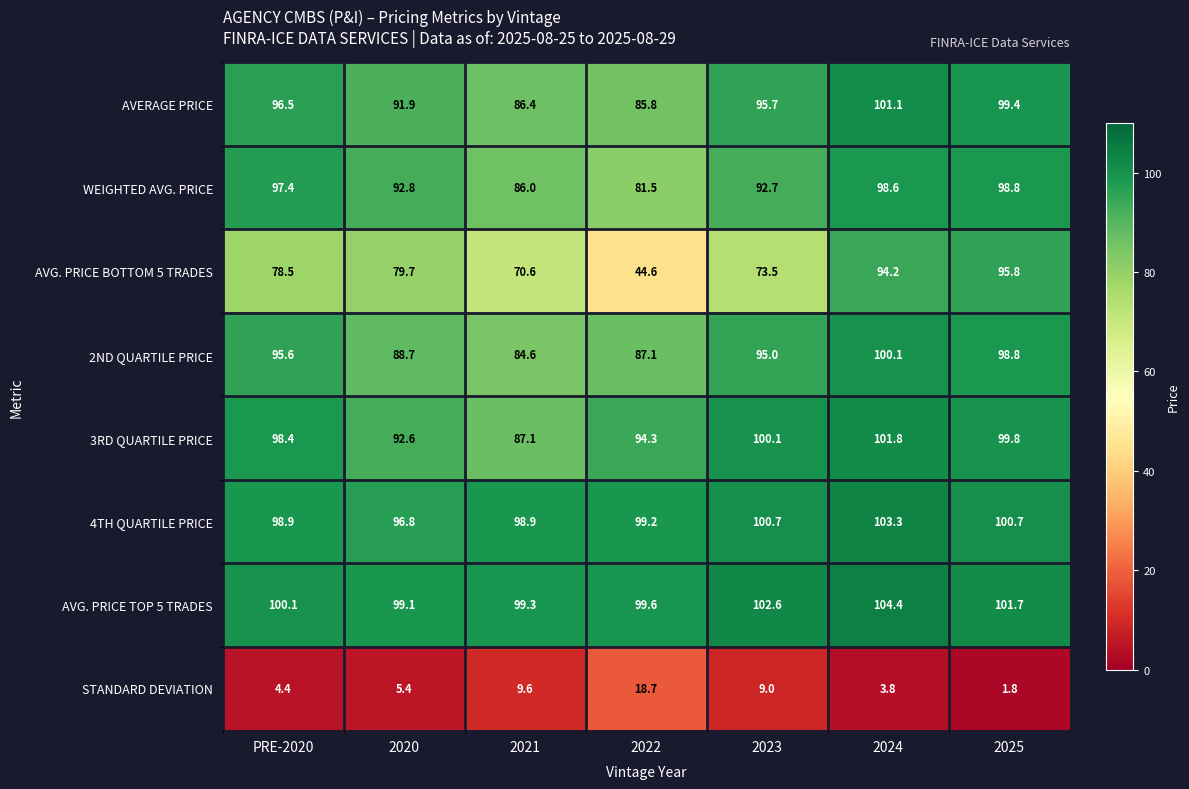

Which series has the largest total across all categories?

AVG. PRICE TOP 5 TRADES